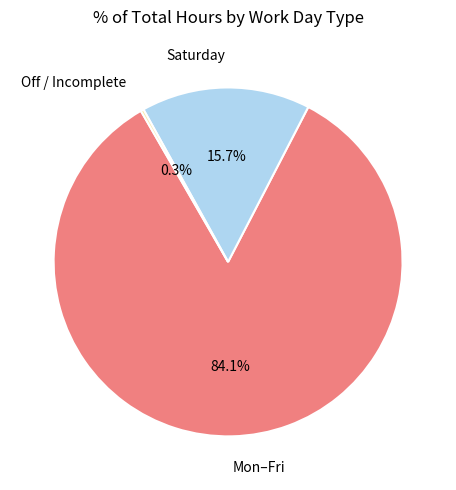

What is the majority slice?

Mon–Fri